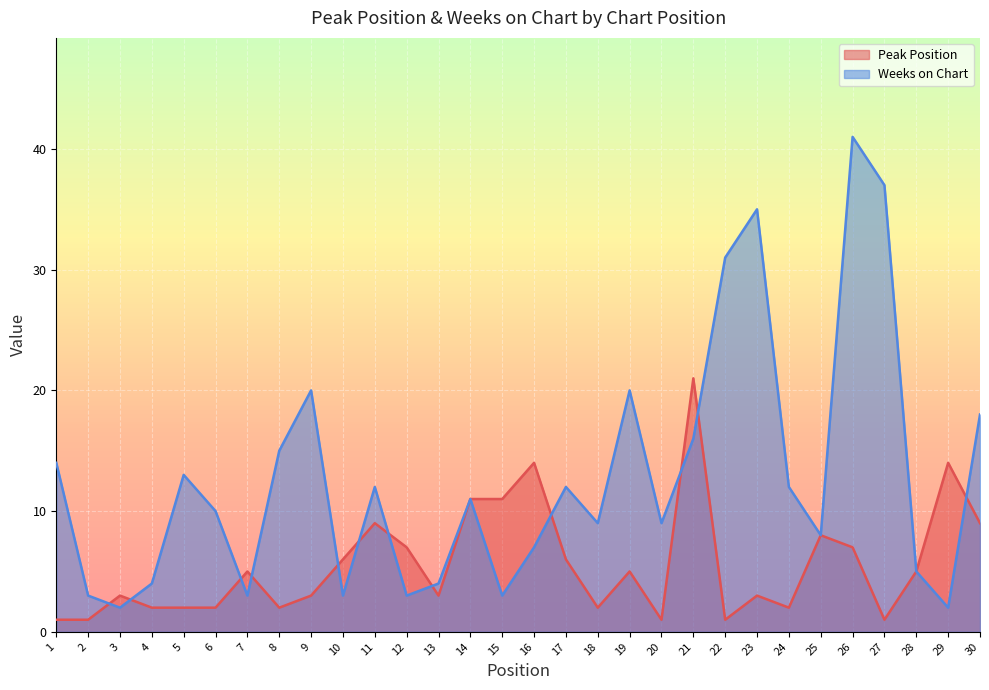

What is the minimum value shown in the chart?

1